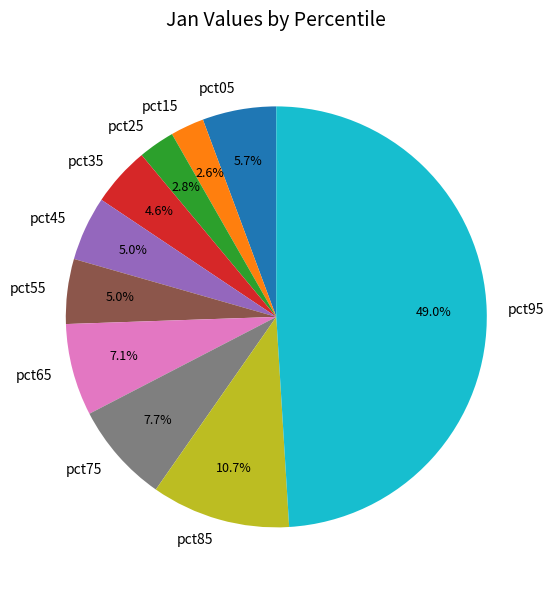

To the nearest percent, what is the difference between the largest and smallest slice percentages?

46%